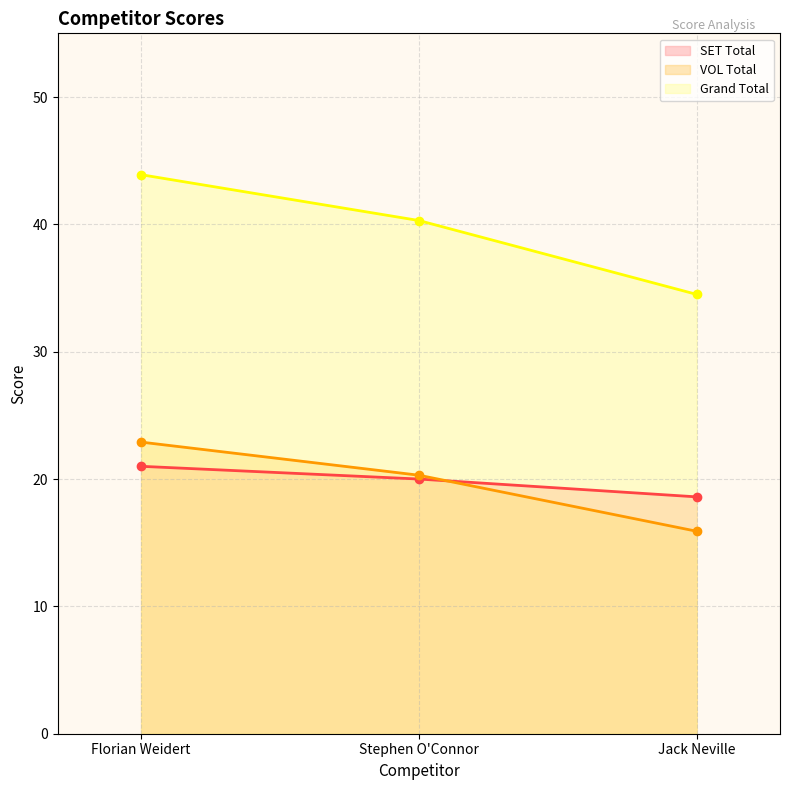

How many lines are shown in the chart?

3